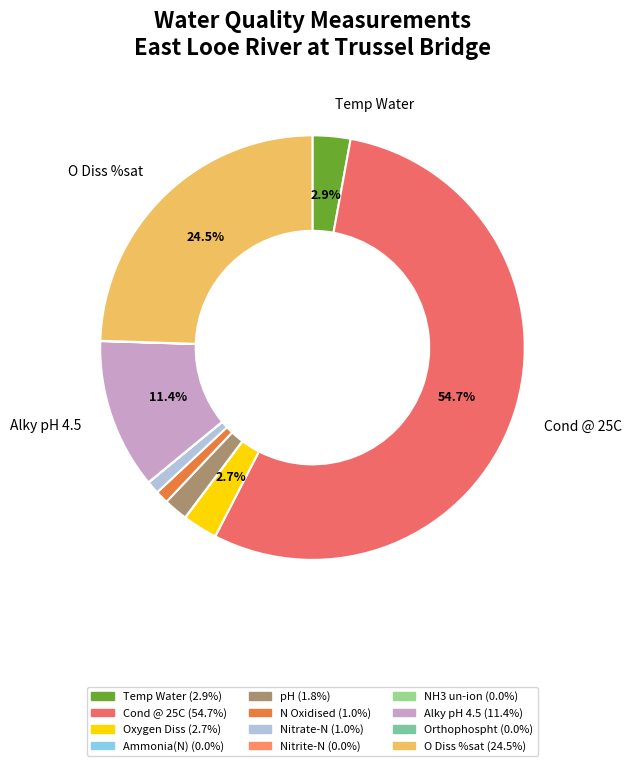

Which slice is the smallest?

NH3 un-ion